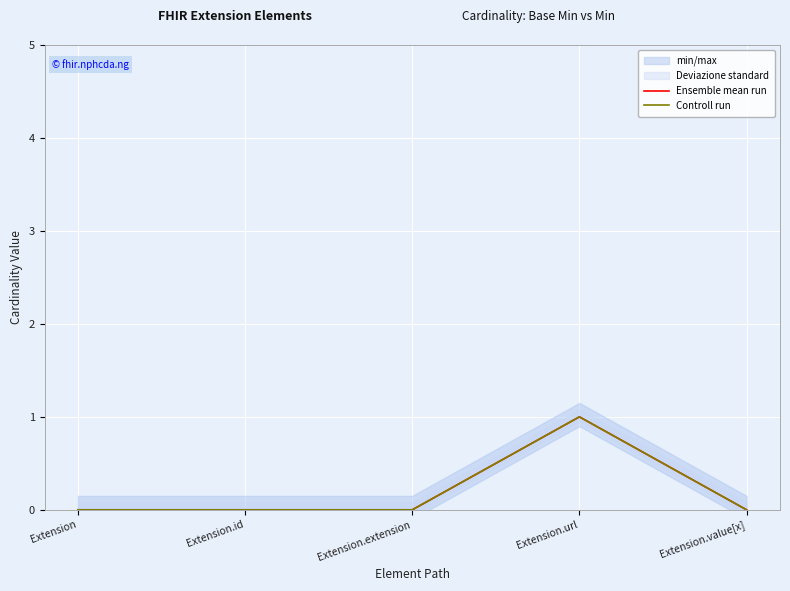

True or false: Ensemble mean run and Controll run cross at least once.

False